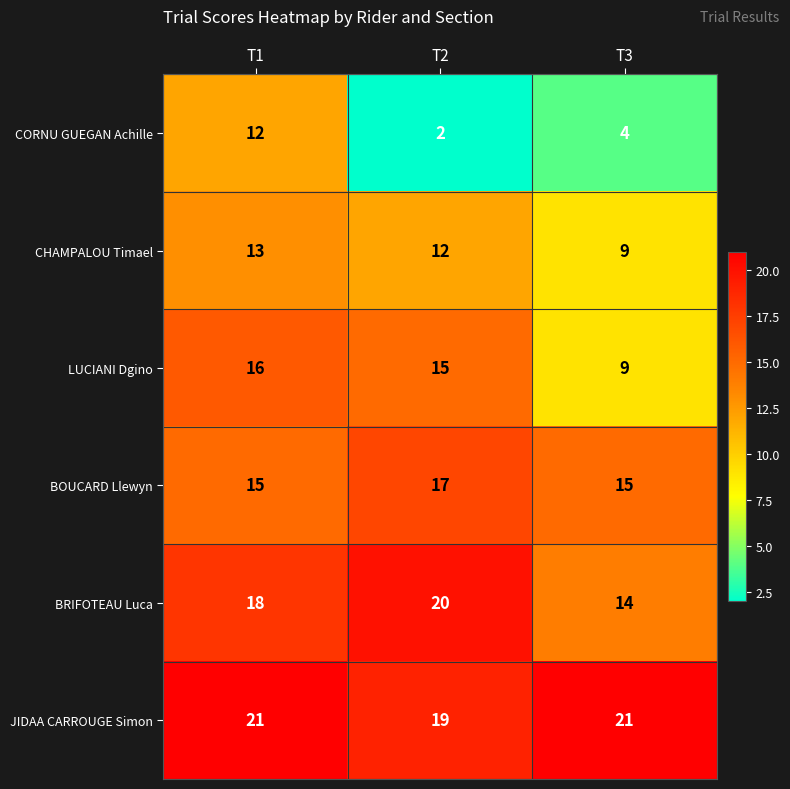

What is the sum of the LUCIANI Dgino values at T2 and T3?

24